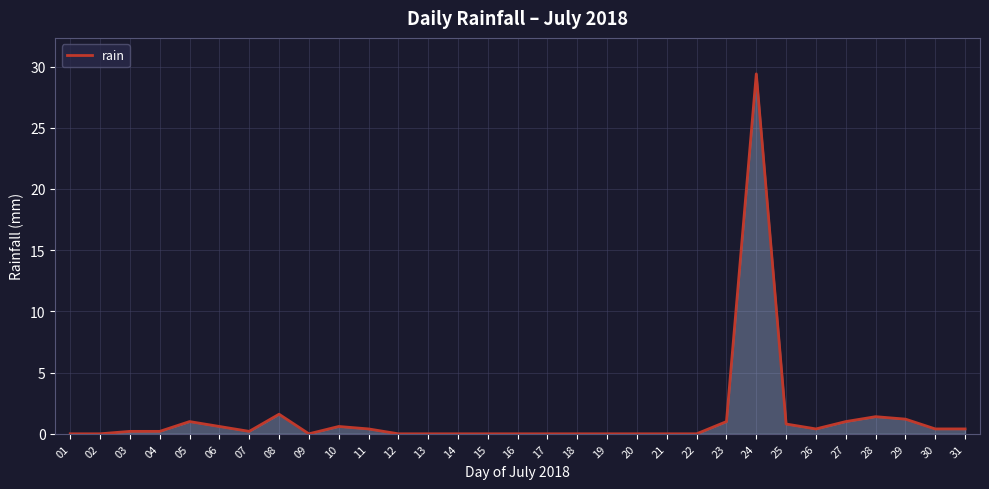

The value at 25 is 0.8. True or false?

True